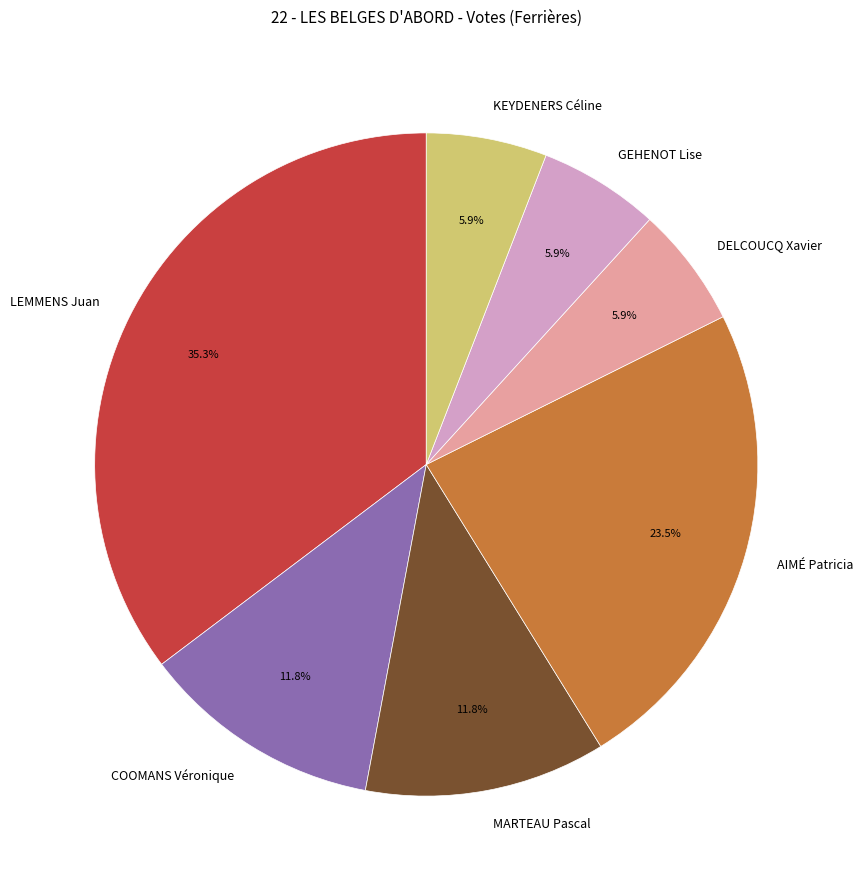

What is the ratio of the value at LEMMENS Juan to the value at AIMÉ Patricia?

1.5